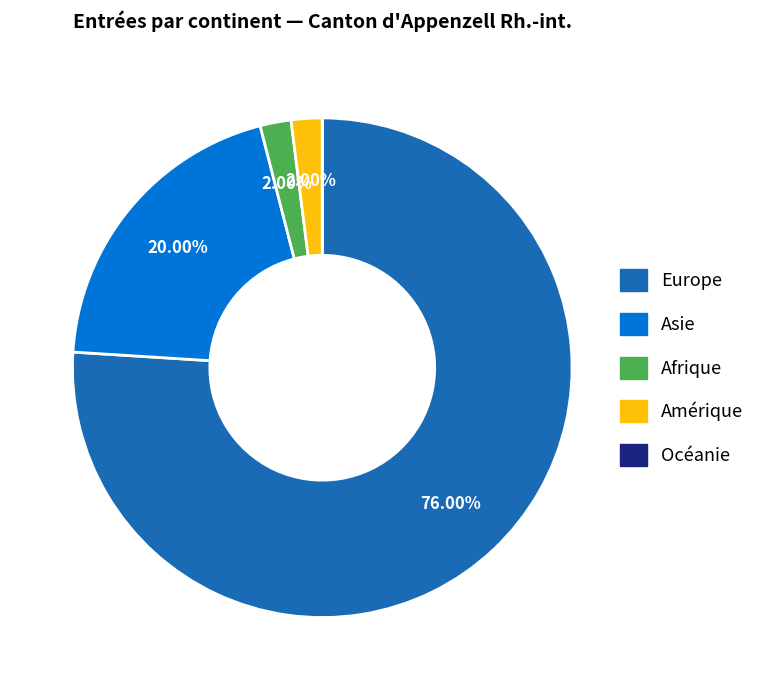

Which category accounts for the majority?

Europe